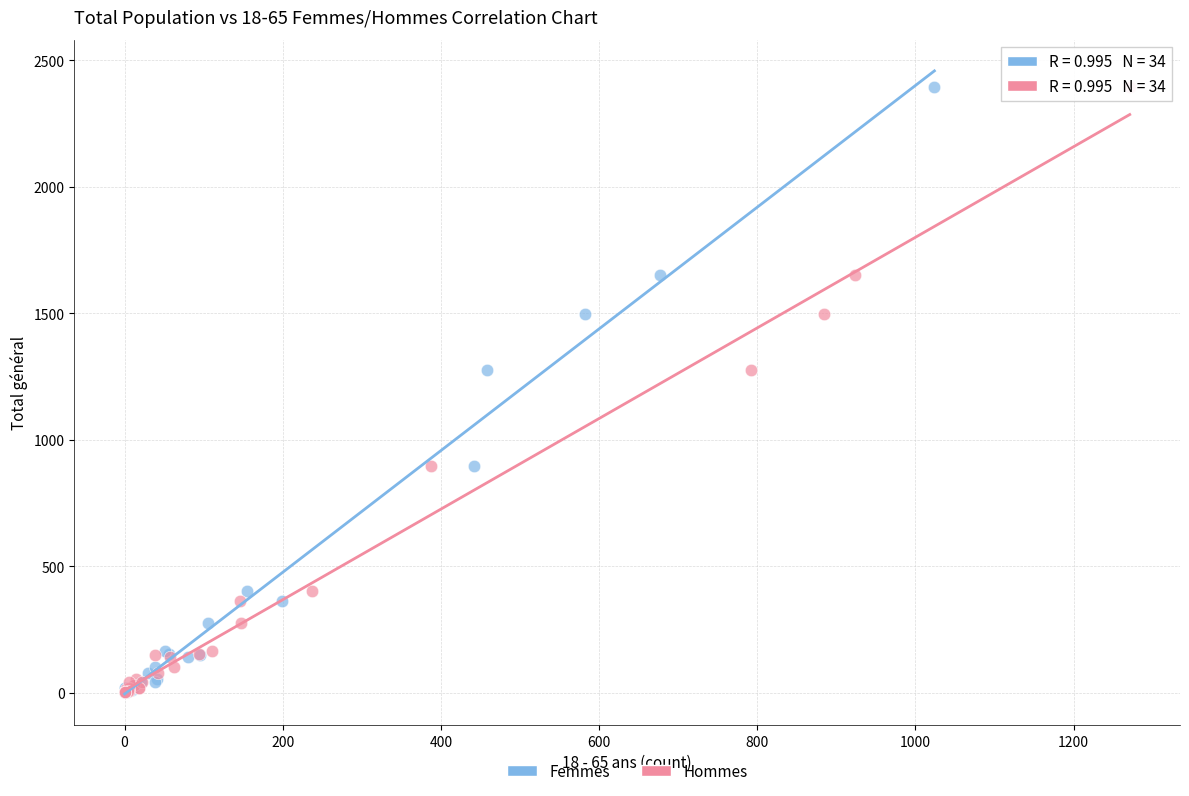

What are all the series names shown in the legend?

Femmes, Hommes